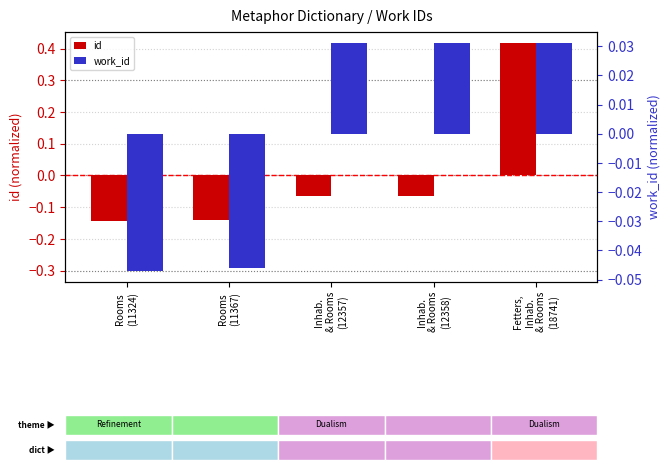

What position from the left is Rooms
(11367)?

2